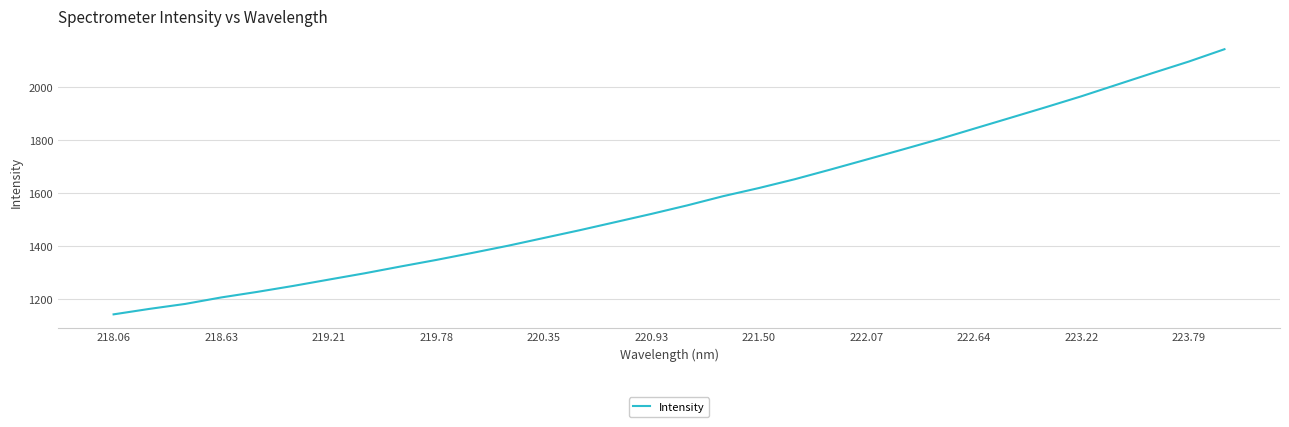

What is the difference between the maximum and minimum values?

999.1